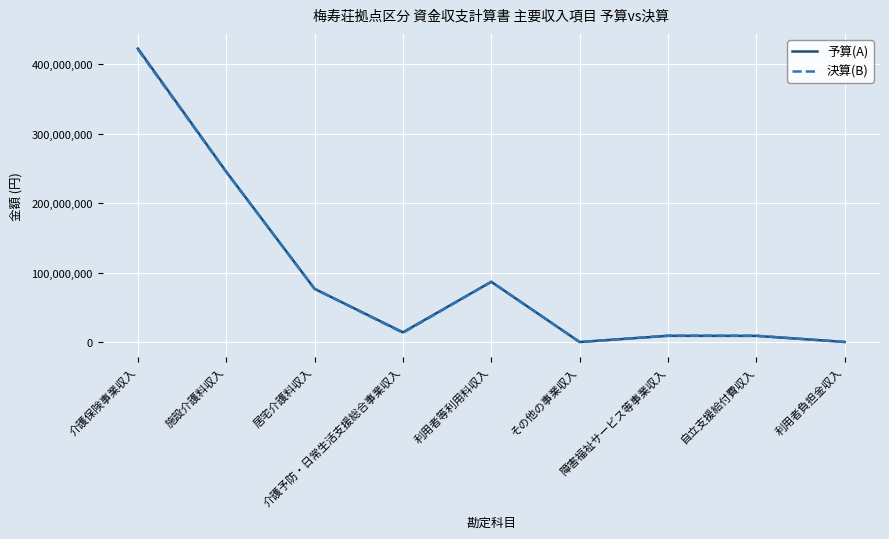

What is the average value of the 決算(B) series?

95644769